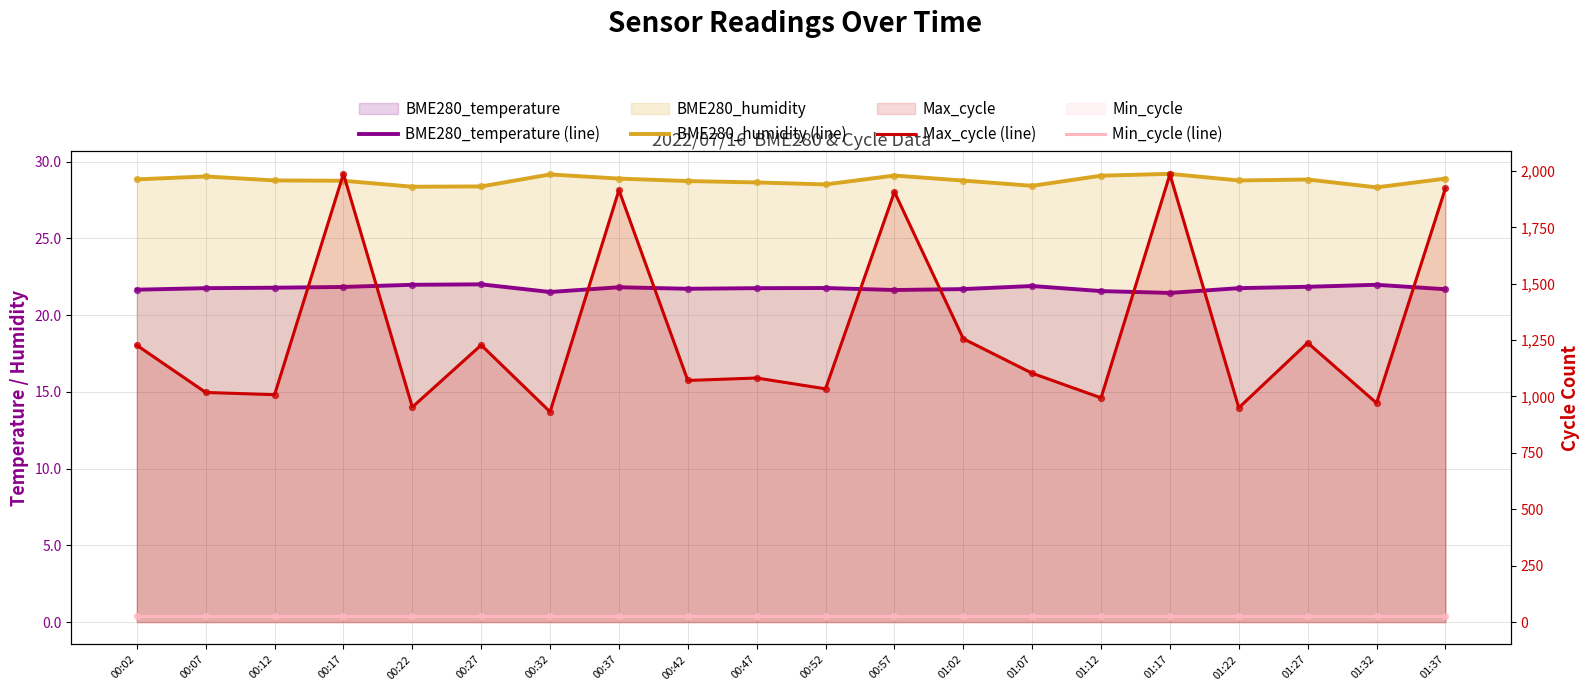

At how many categories does at least one series exceed 1061?

12